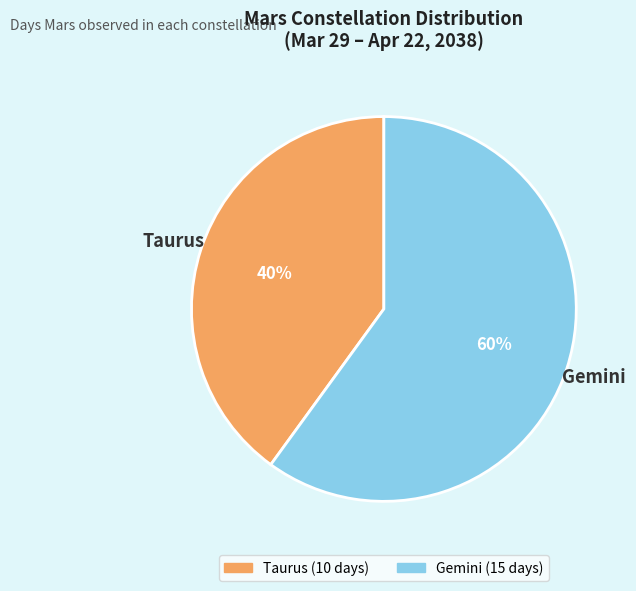

Count the number of slices in the pie.

2